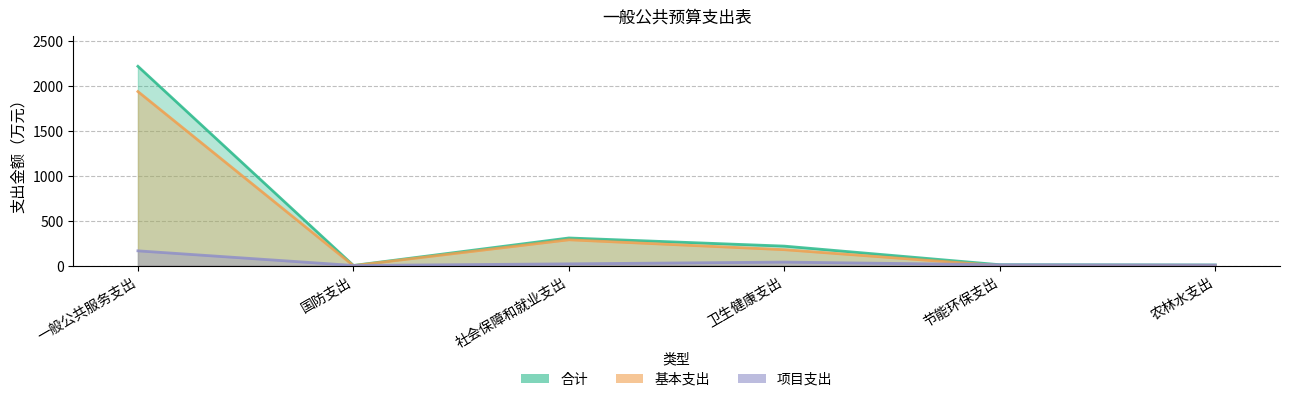

What is the label of the 1st point from the right?

农林水支出